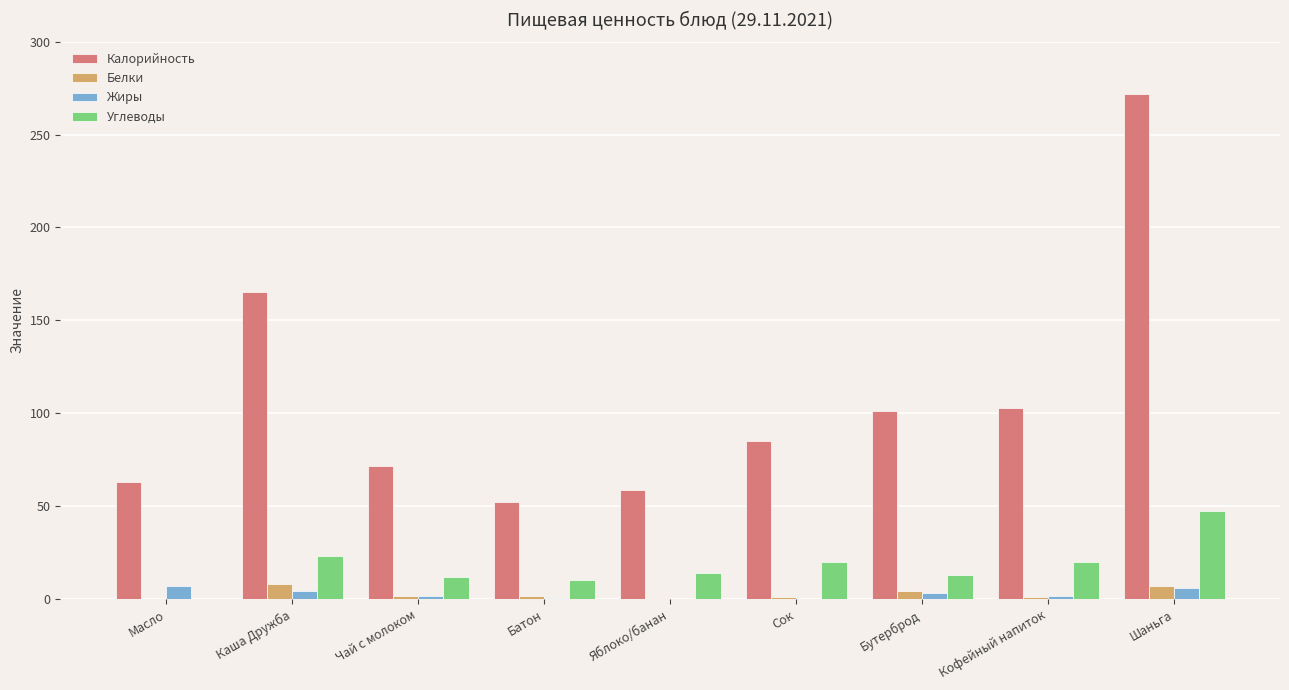

Is it true that Калорийность equals 71.6 at Чай с молоком?

True